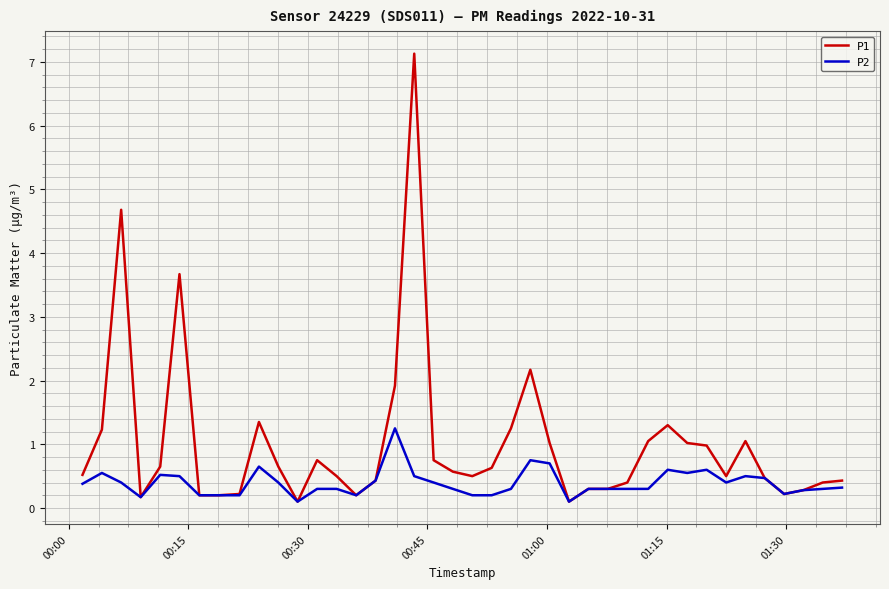

Which series has the largest range (max minus min)?

P1